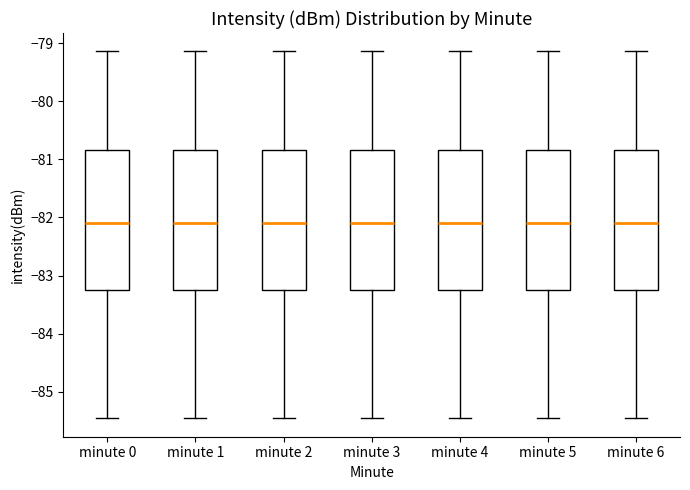

Where does the median line of the box for minute 5 sit on the y-axis? The values are not printed on the chart, so give them approximately, as read against the axis.

-82.1